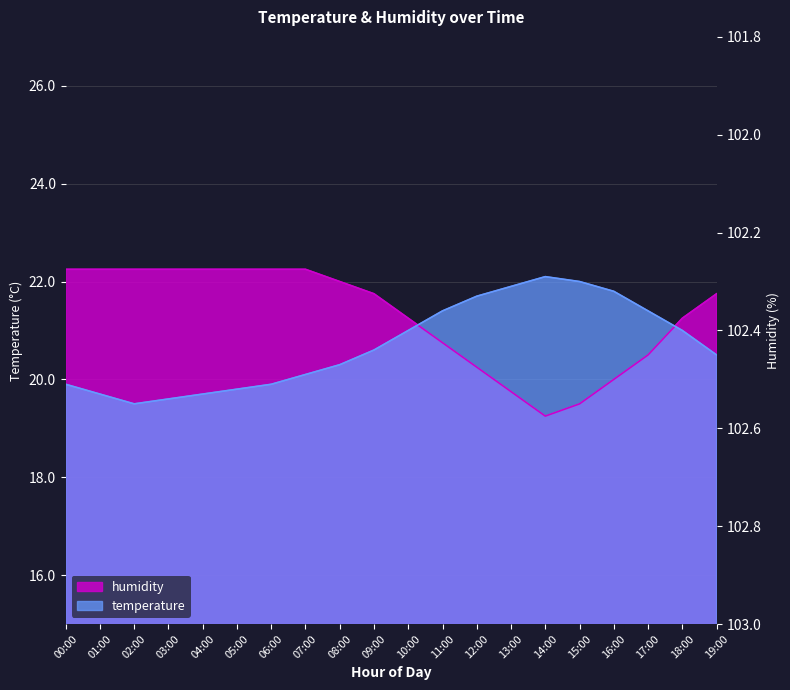

Rank the series by their average value, from lowest to highest.

temperature, humidity